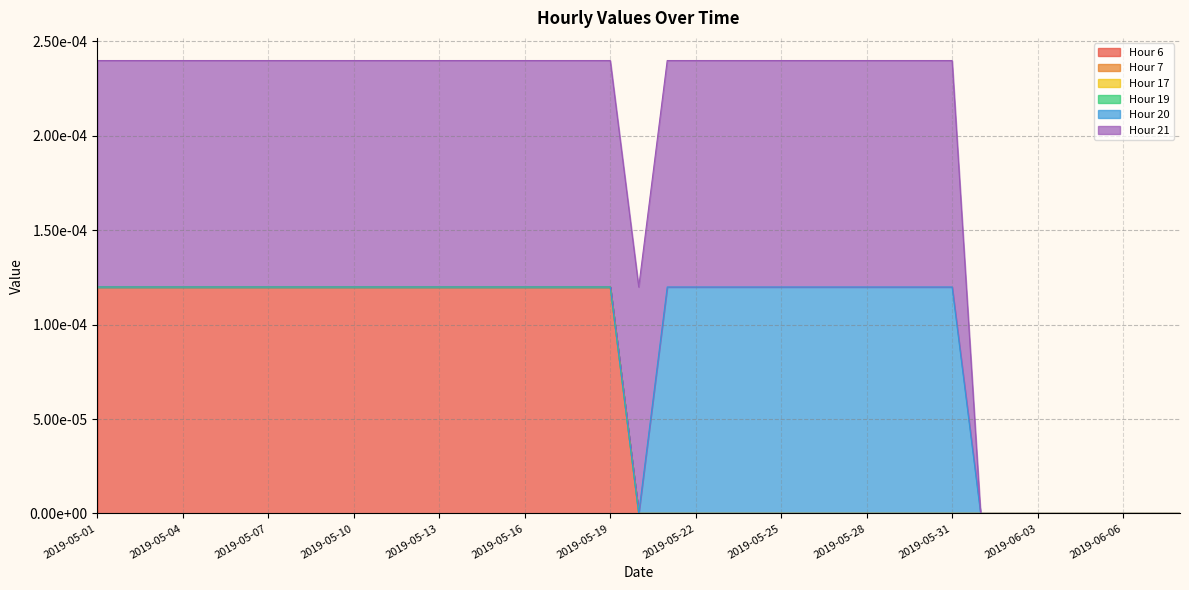

True or false: Hour 7 has more than 1 interior local peaks.

False